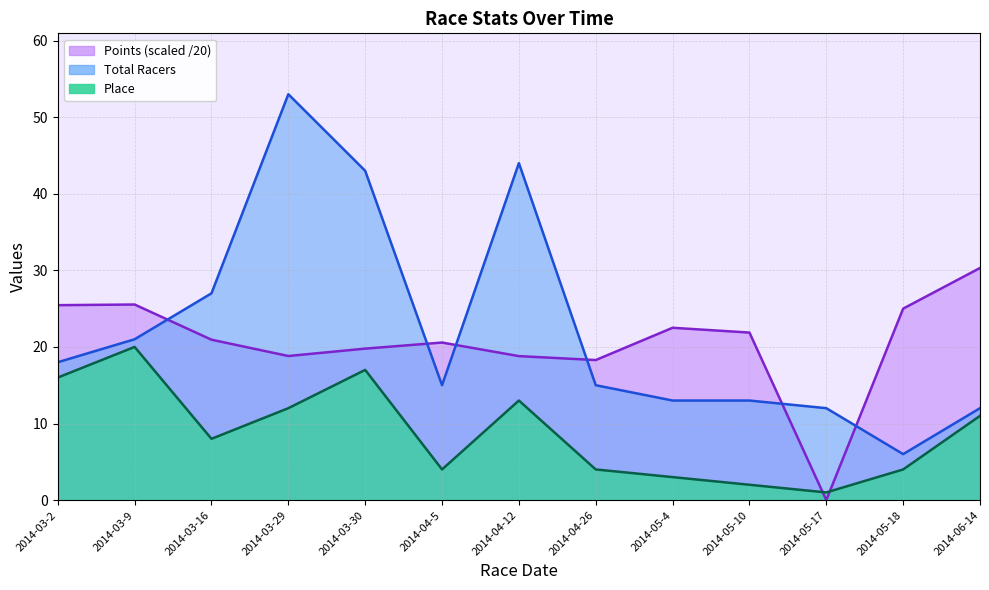

How many interior local peaks does the Total Racers series have?

2